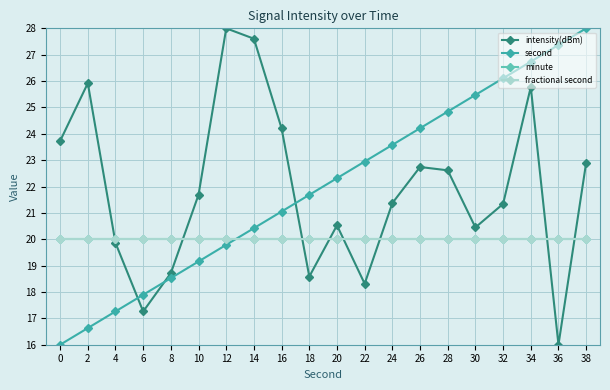

What is the average value of the intensity(dBm) series?

21.9